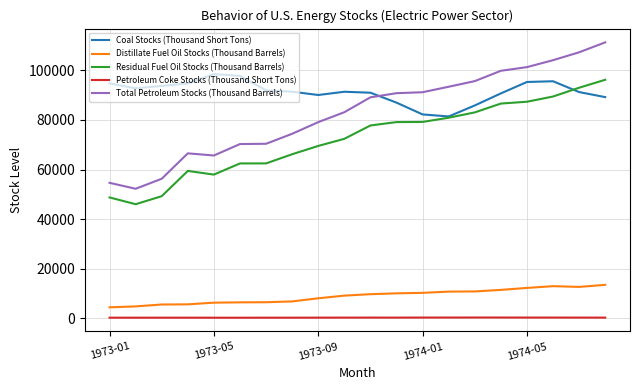

True or false: Total Petroleum Stocks (Thousand Barrels) and Distillate Fuel Oil Stocks (Thousand Barrels) intersect in this chart.

False